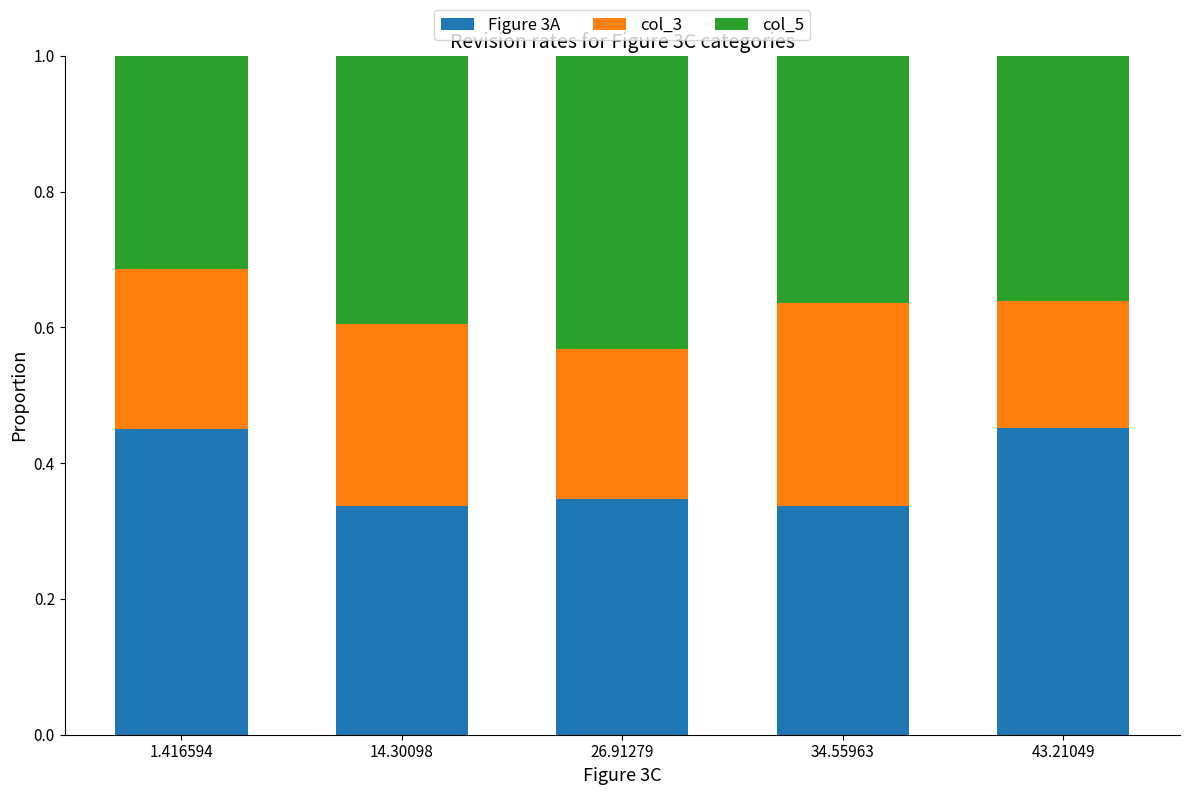

The value of Figure 3A at 34.55963 is 0.3. True or false?

True